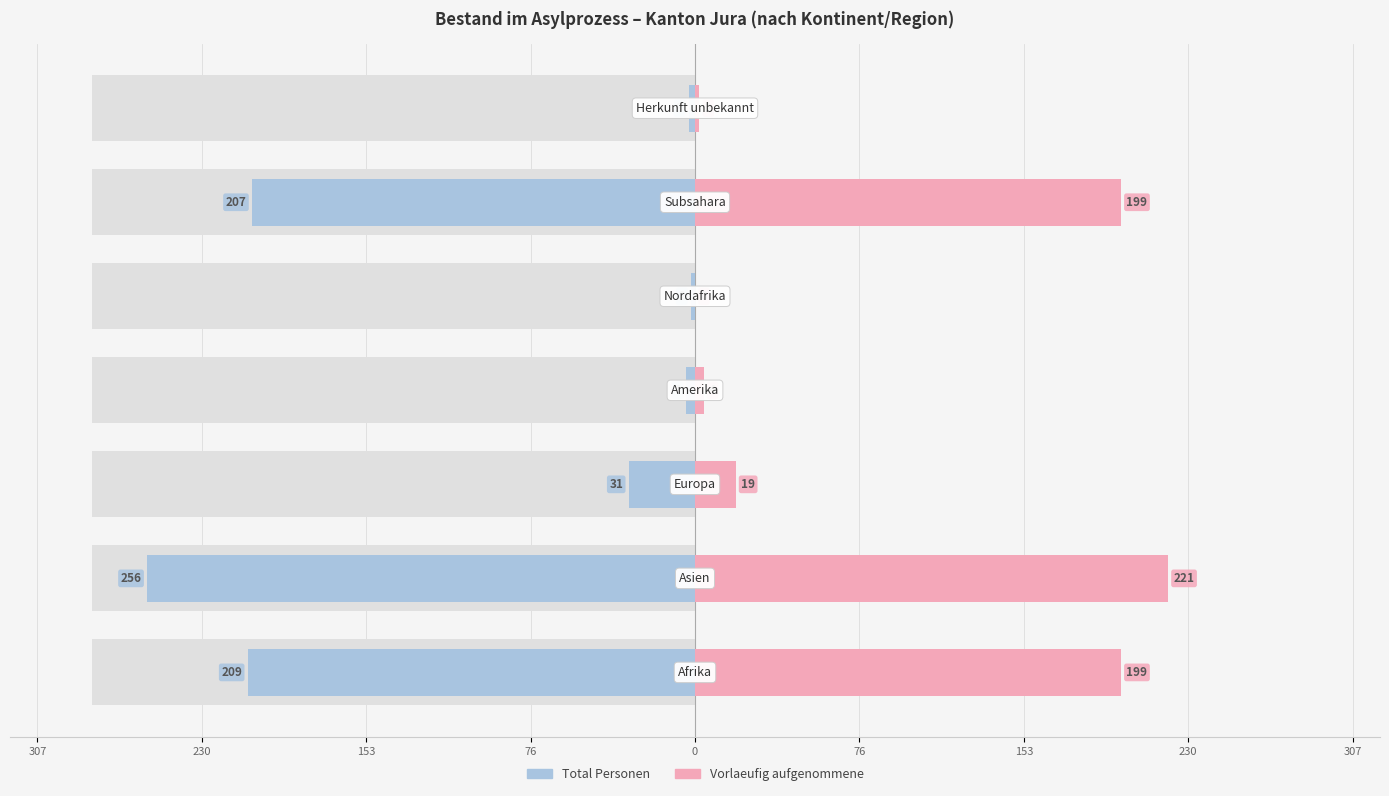

What is the sum of all Total Personen values?

-712